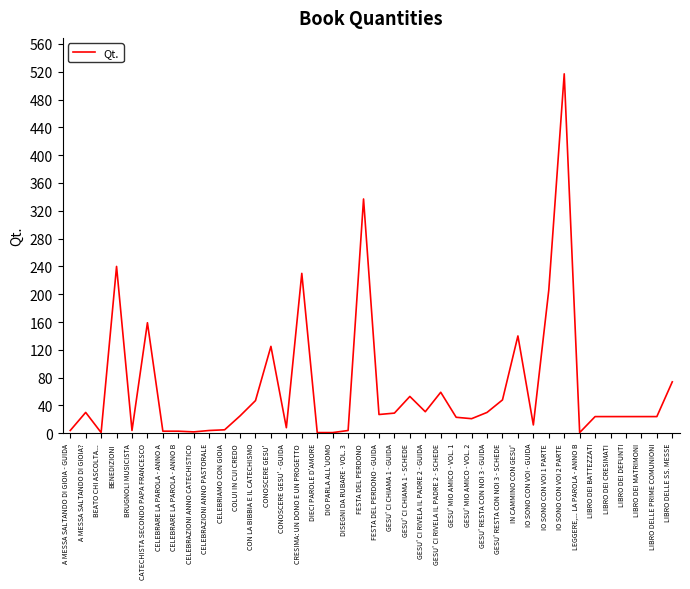

At which category does the chart reach its peak across all series?

IO SONO CON VOI 2 PARTE